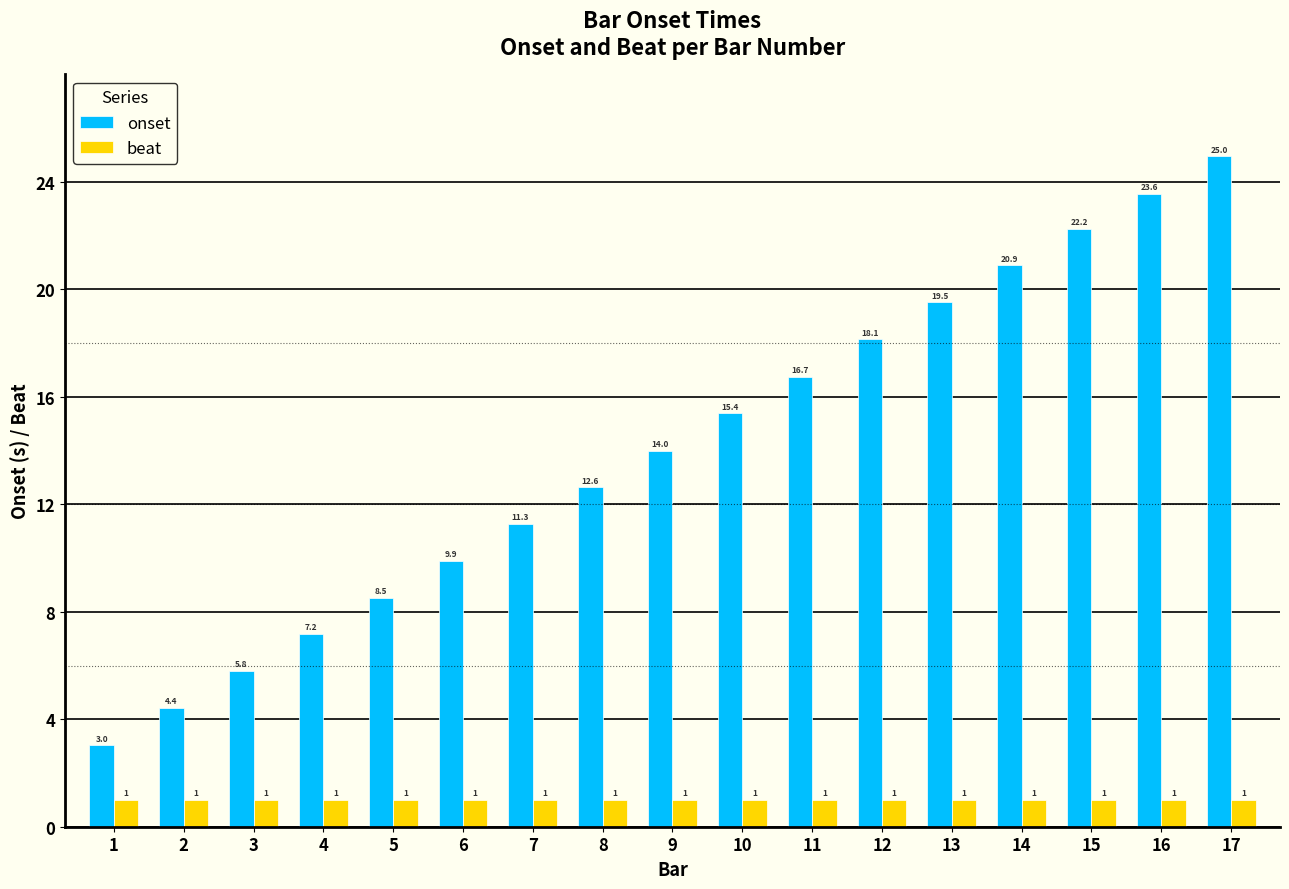

What is the sum of the onset values at 16 and 10?

38.9